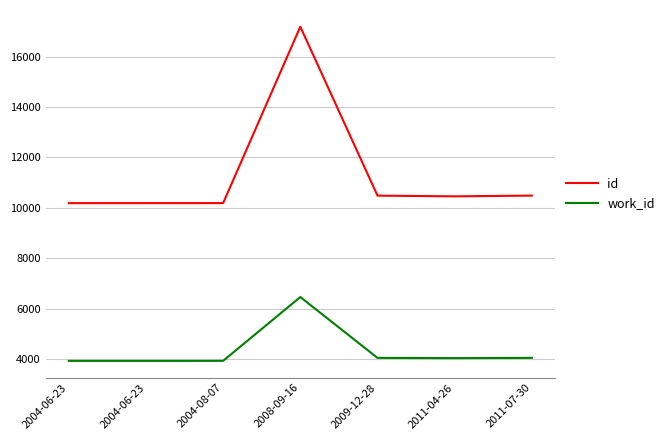

Does the chart display data point markers on the line(s)?

No